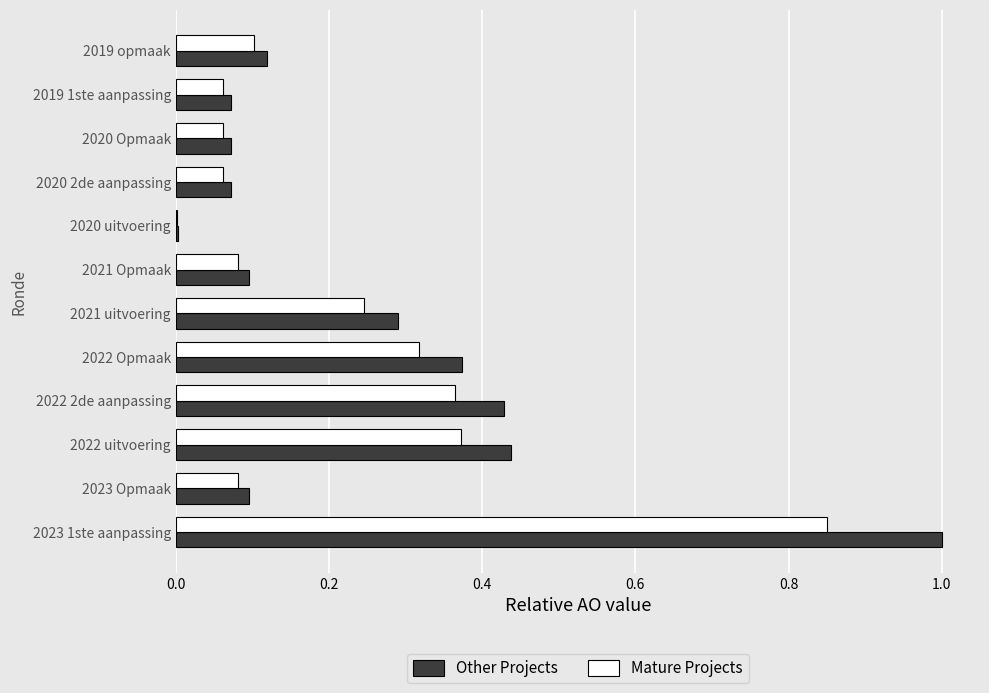

Which series changed the most between 2021 uitvoering and 2020 2de aanpassing?

Other Projects